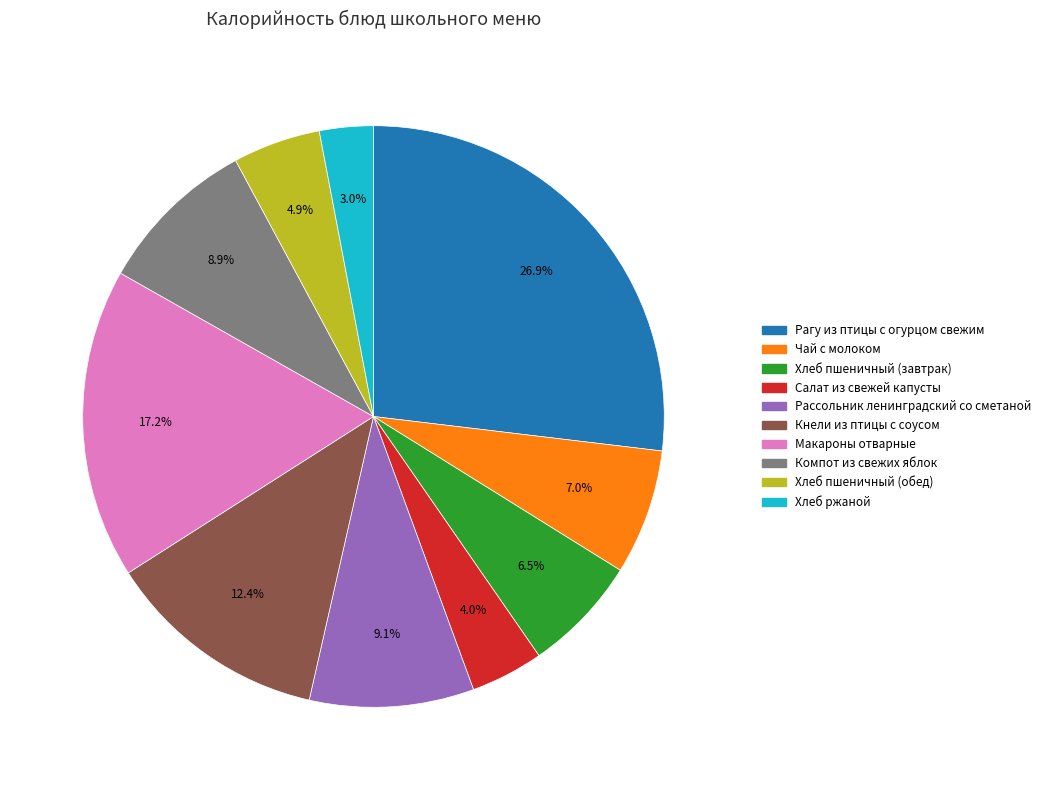

What percentage is the Чай с молоком slice, to the nearest percent?

7%